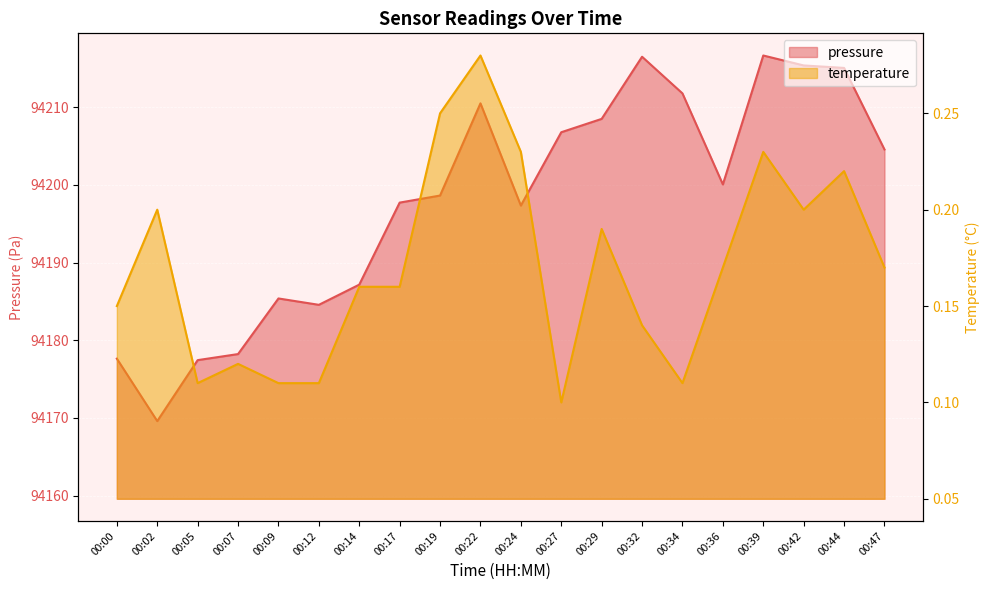

What is the value of the pressure point at the 4th from the left?

94178.2